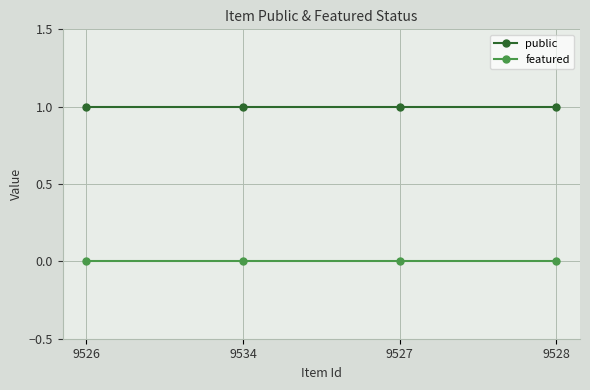

Which series has the largest total across all categories?

public